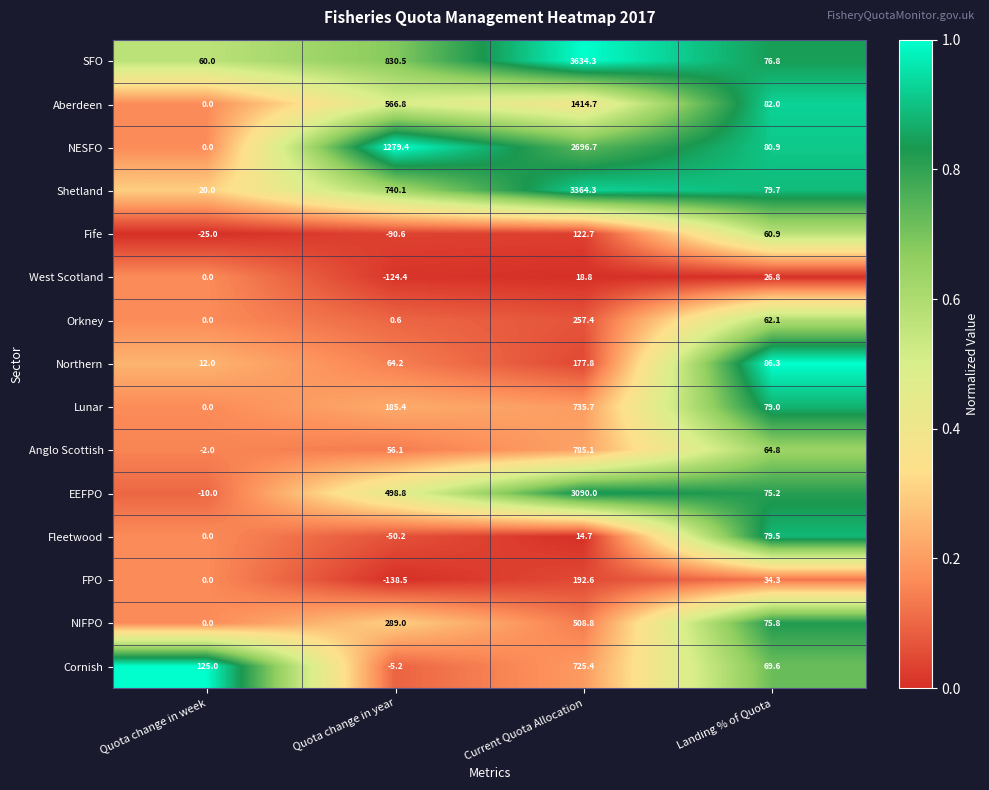

List the labels in order of Shetland value, largest first.

Current Quota Allocation, Quota change in year, Landing % of Quota, Quota change in week